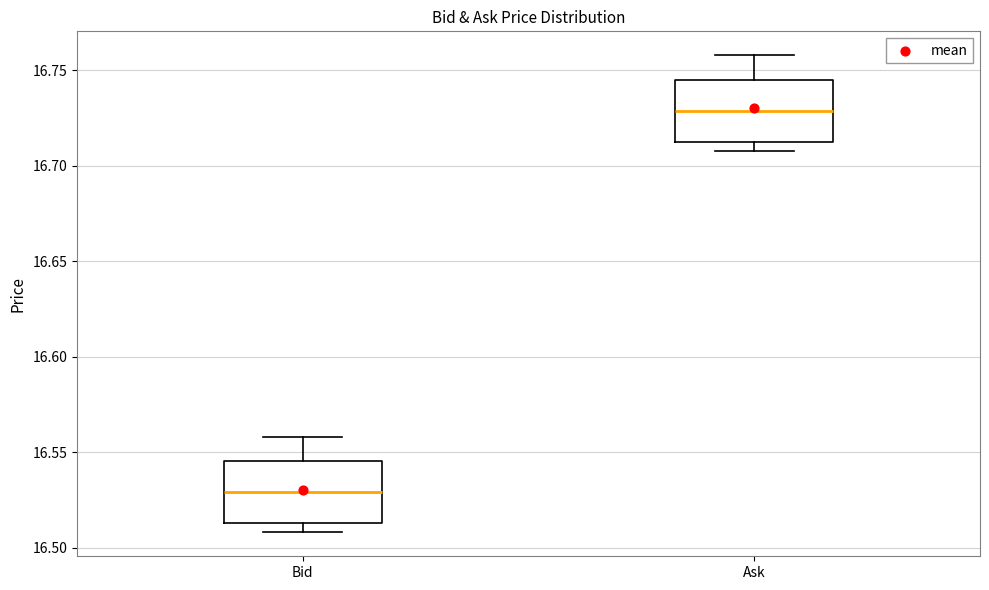

Where is the upper edge of the box for Bid on the y-axis? The values are not printed on the chart, so give them approximately, as read against the axis.

16.545